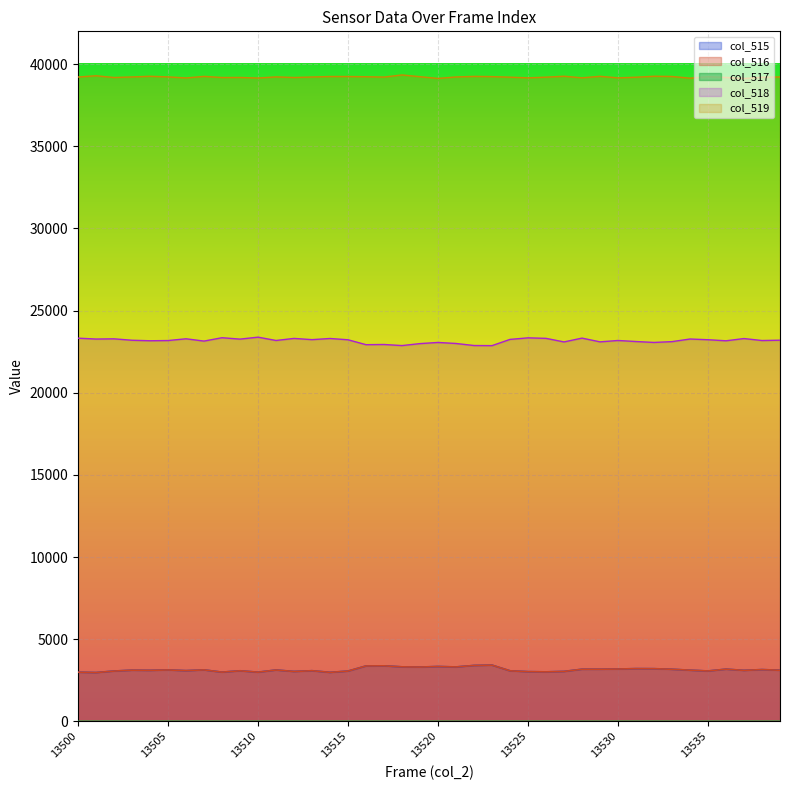

What is the difference between the maximum and minimum values in the col_515 series?

453